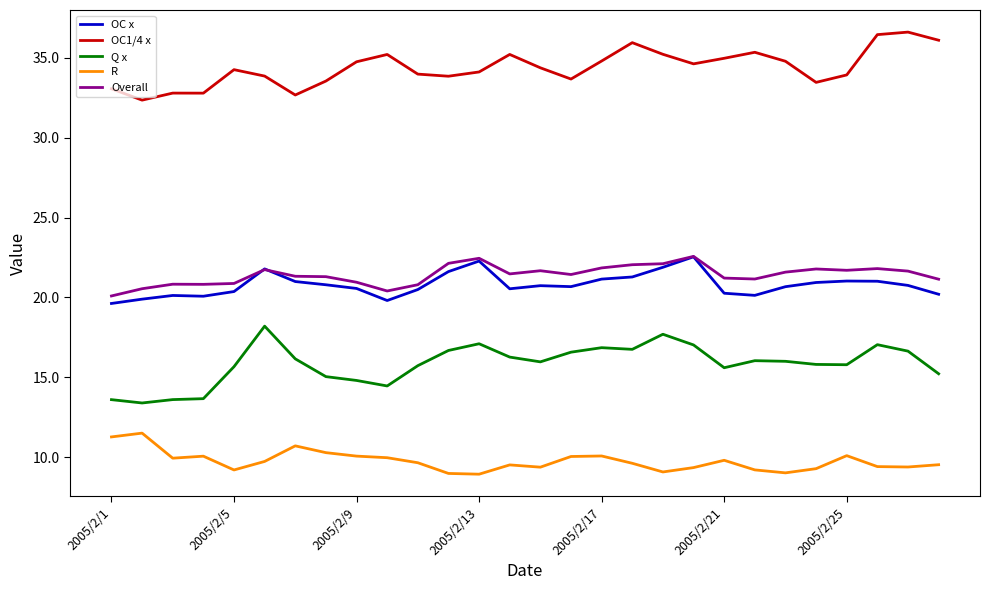

What is the minimum value shown in the chart?

8.9